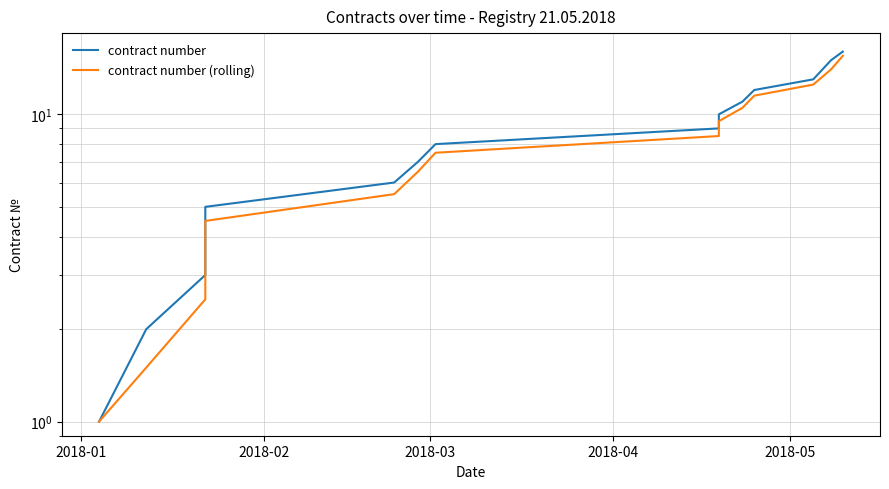

What is the value of the contract number point at the 2nd from the left?

2.0